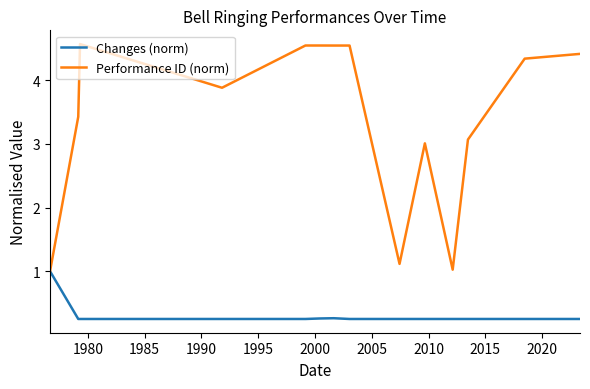

What is the maximum value shown in the chart?

4.6